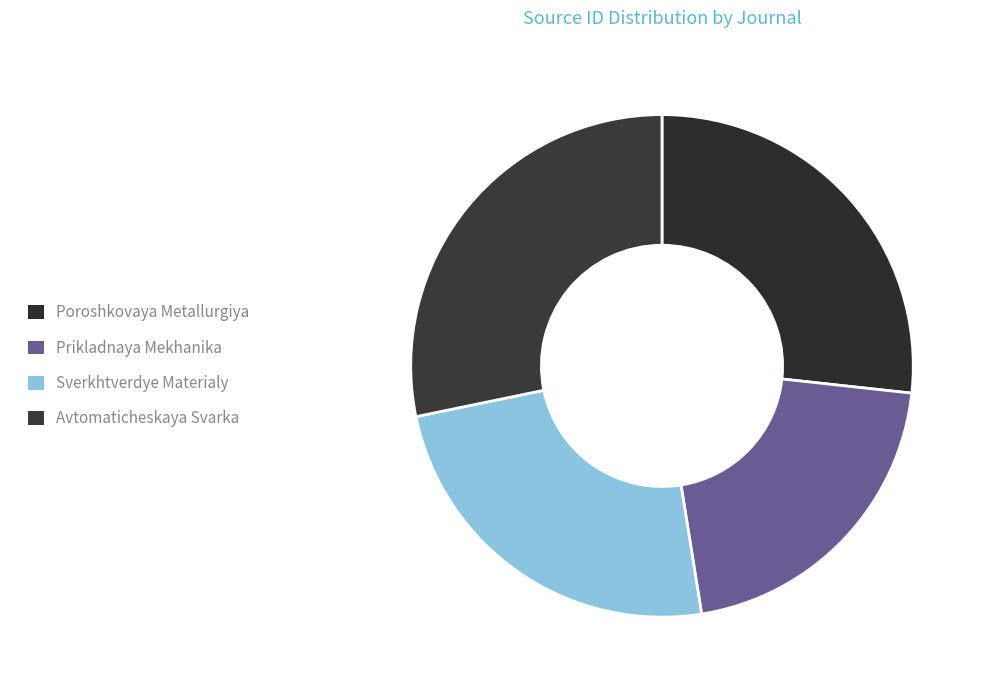

Approximately how many times larger is the value at Sverkhtverdye Materialy compared to Avtomaticheskaya Svarka?

0.9